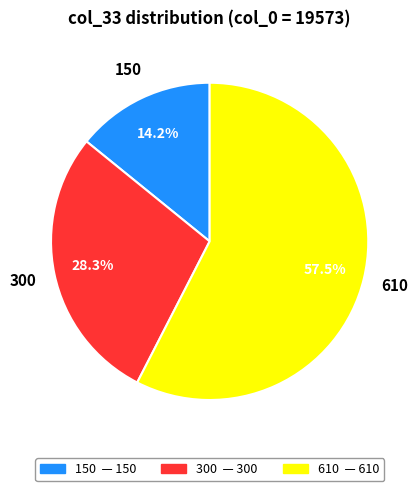

Is there a majority slice in this chart?

Yes